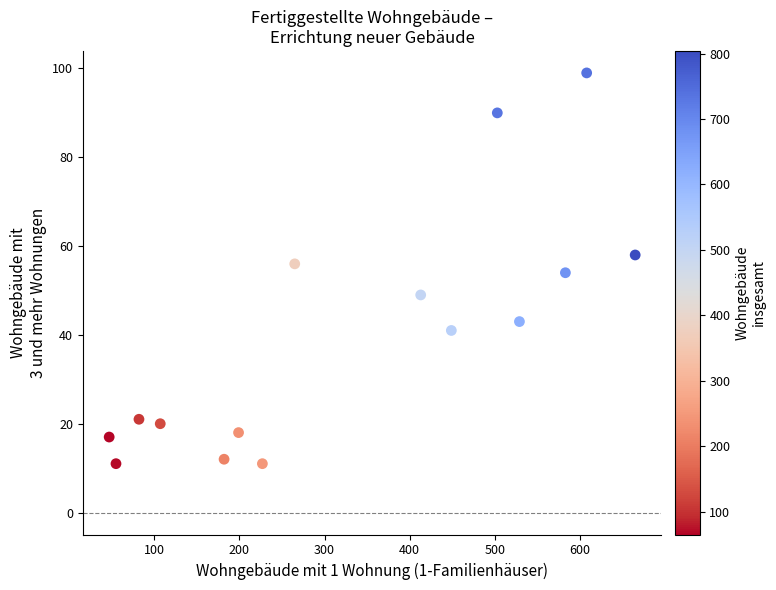

What is the range of Y values (max minus min)?

88